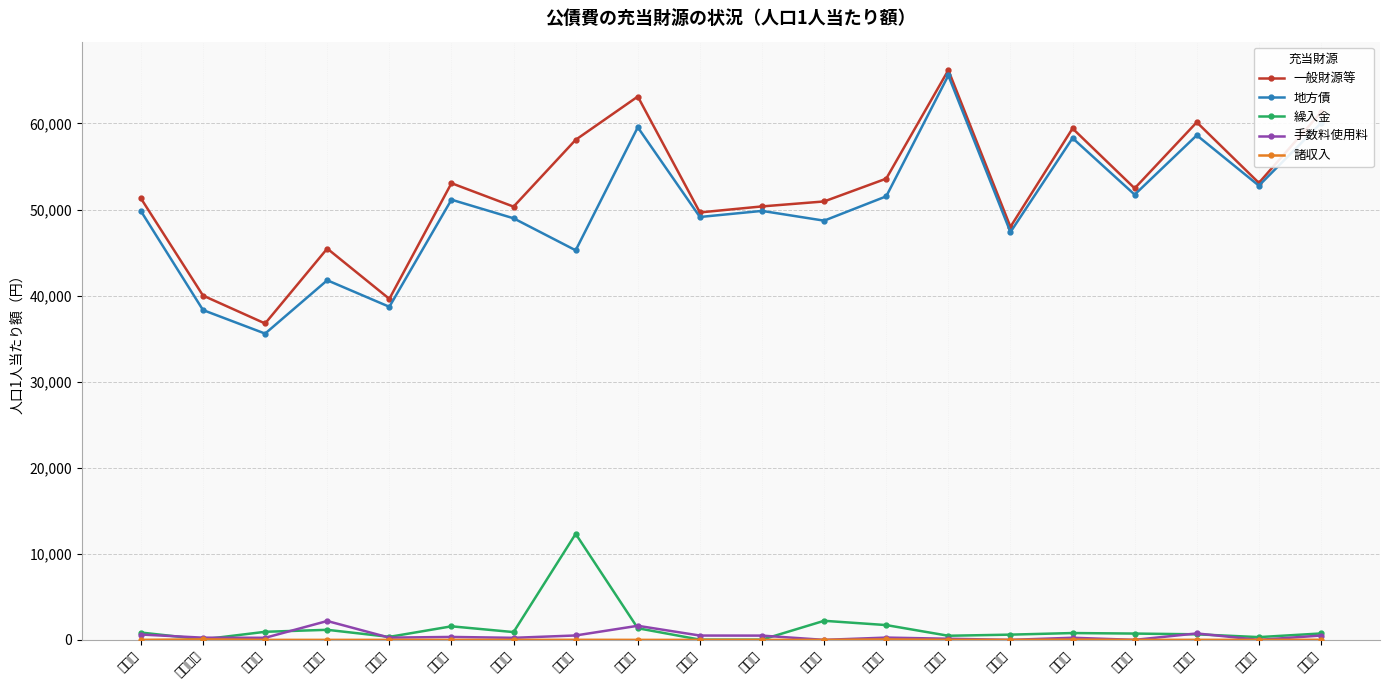

List the series in order of their peak value, highest first.

一般財源等, 地方債, 繰入金, 手数料使用料, 諸収入